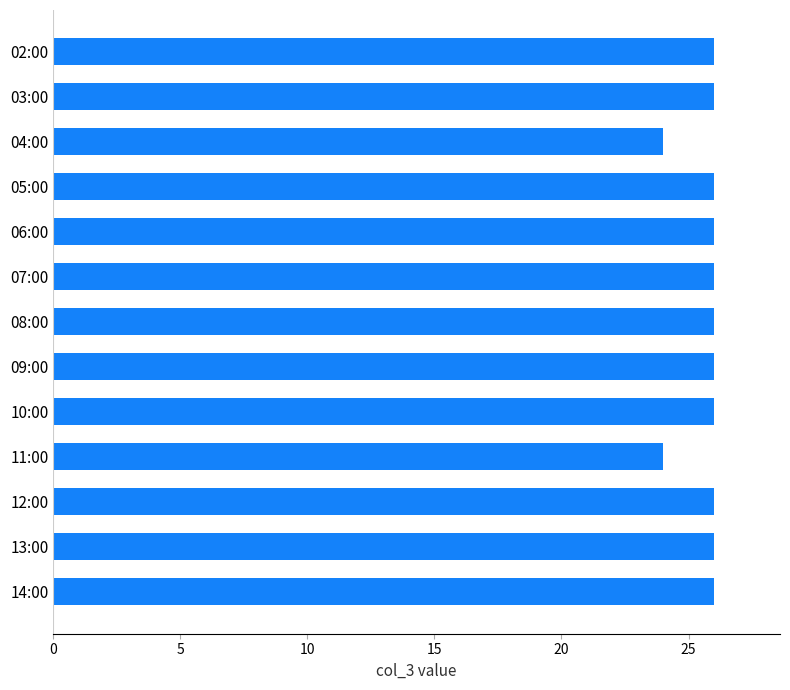

The chart shows a value of 26 at 09:00. True or false?

True